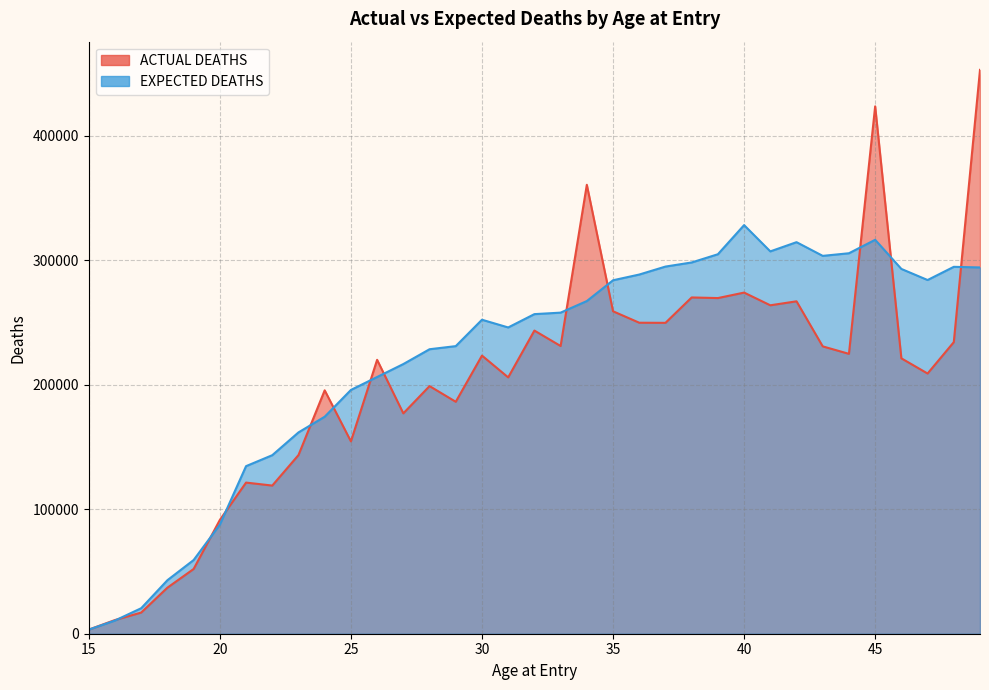

True or false: ACTUAL DEATHS and EXPECTED DEATHS intersect in this chart.

True